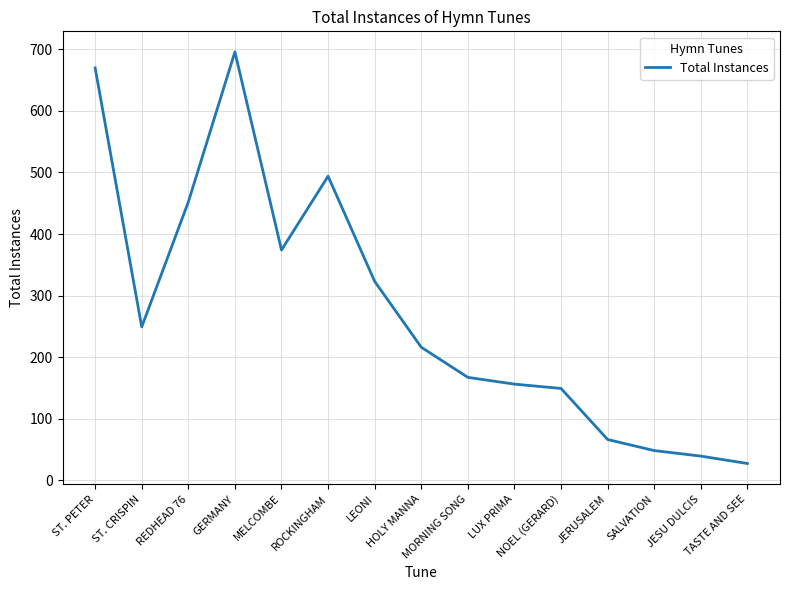

How many categories are shown in the chart?

15